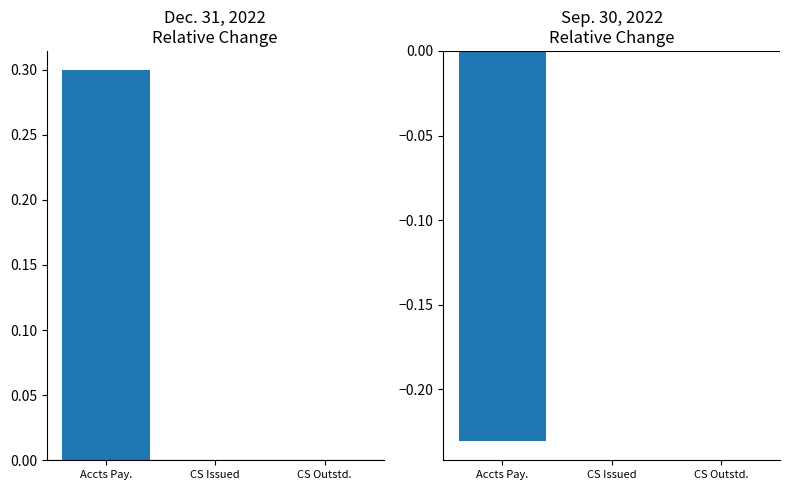

Which series has the widest spread of values?

Dec. 31, 2022